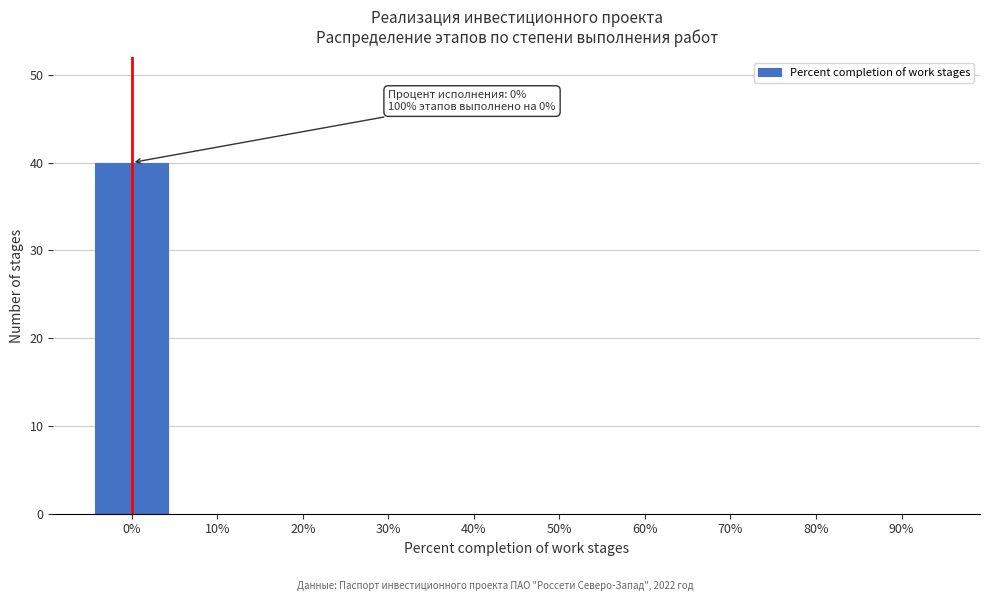

Reading left to right, list all the values displayed in this chart.

0%=40	10%=0	20%=0	30%=0	40%=0	50%=0	60%=0	70%=0	80%=0	90%=0